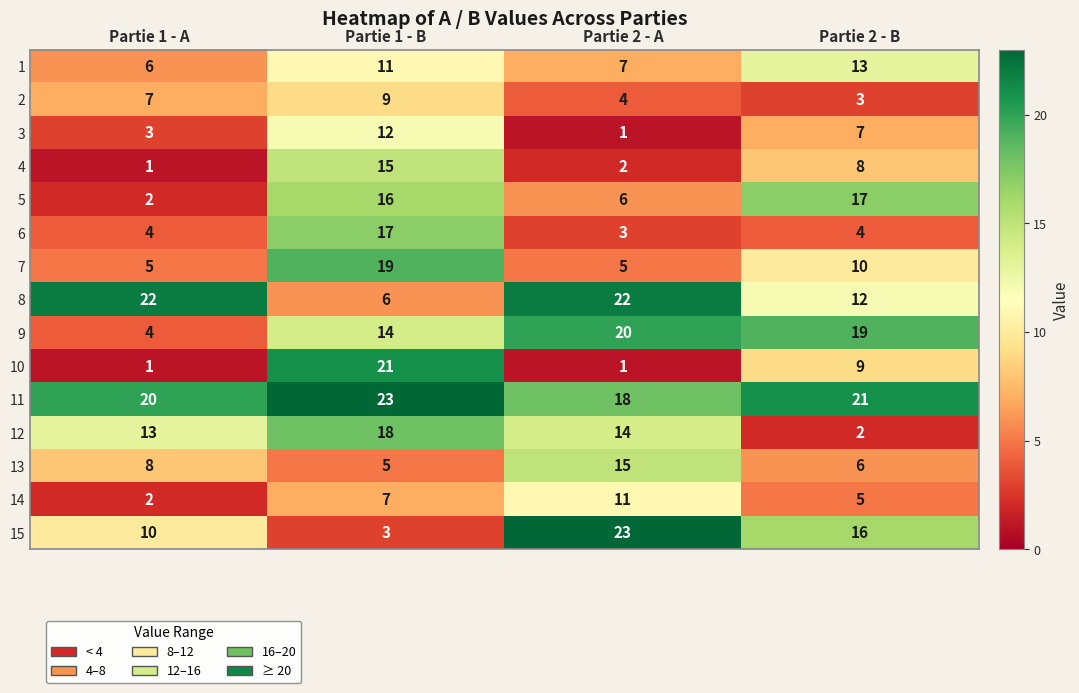

What is the highest value of the 15 series?

23